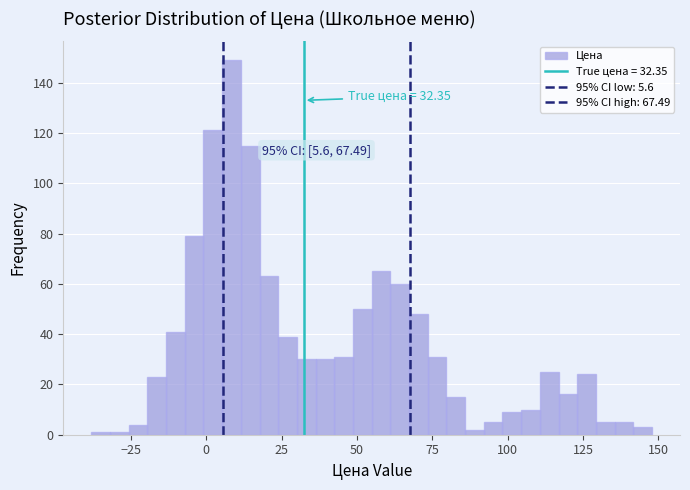

Read against the x-axis, roughly where is the centre of the tallest bar?

10